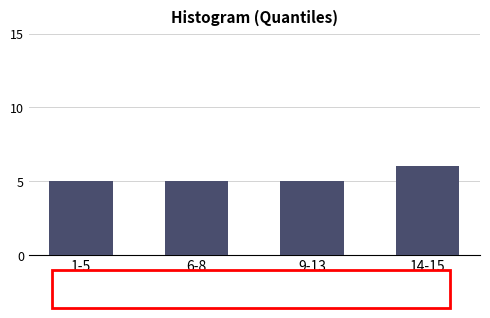

Reading left to right, list all the values displayed in this chart.

5	5	5	6